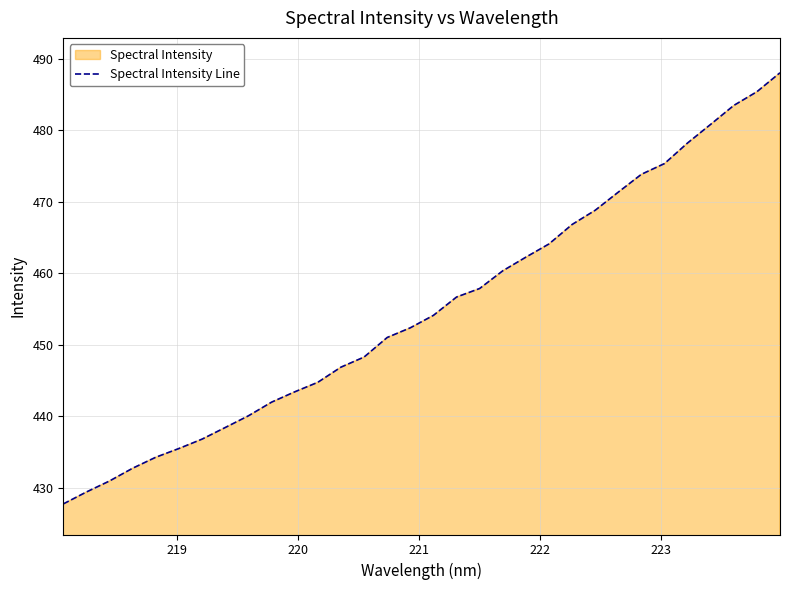

What is the maximum value shown in the chart?

488.0